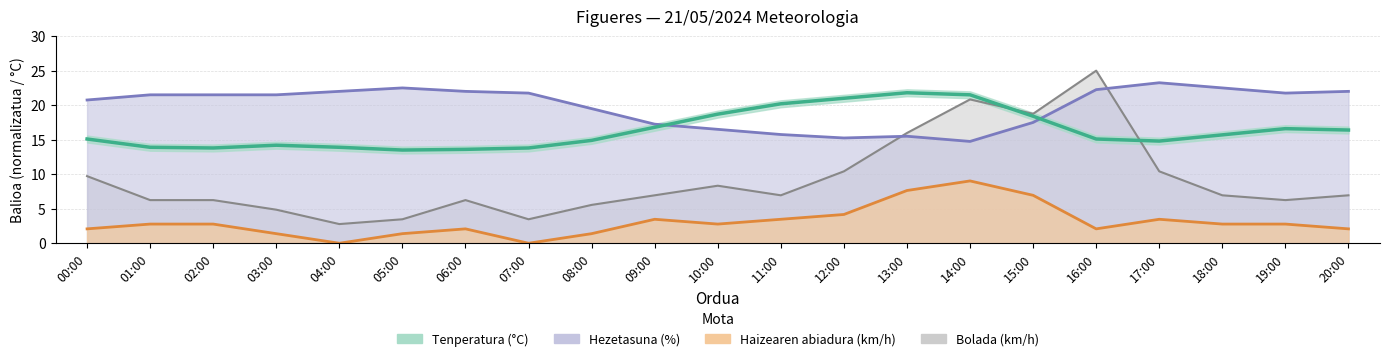

What is the difference between the maximum and minimum values in the Bolada (km/h) series?

22.2